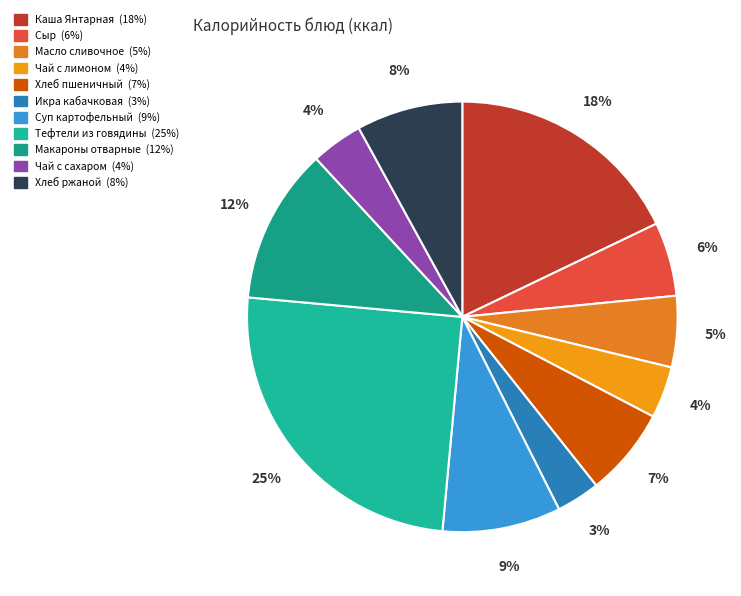

The Икра кабачковая slice represents 10% of the pie. True or false?

False